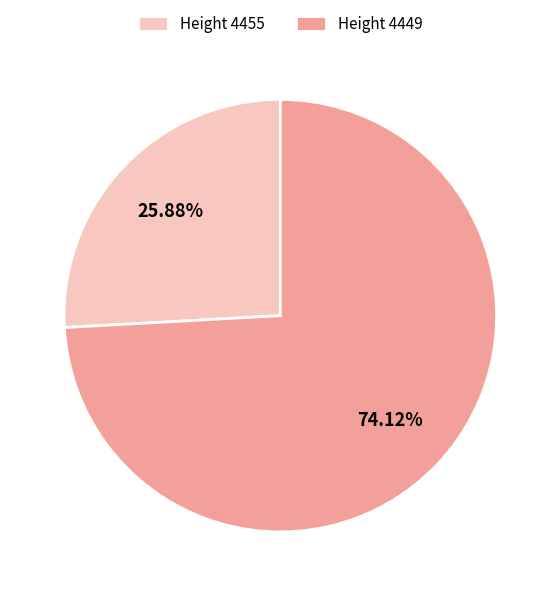

What is the smallest slice in the pie chart?

Height 4455